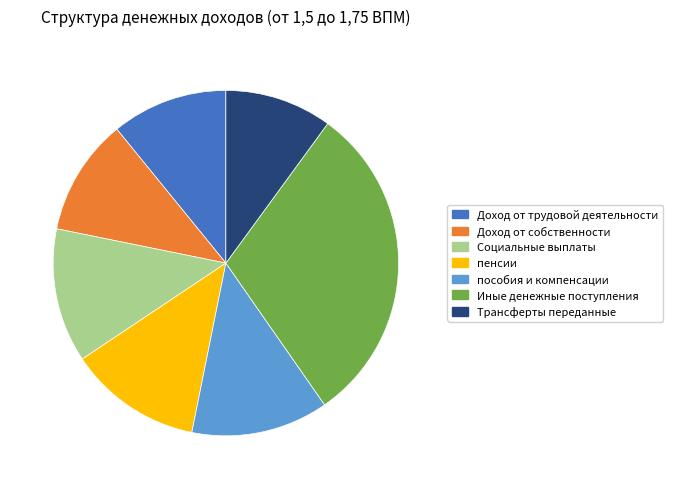

How many segments does this pie chart have?

7